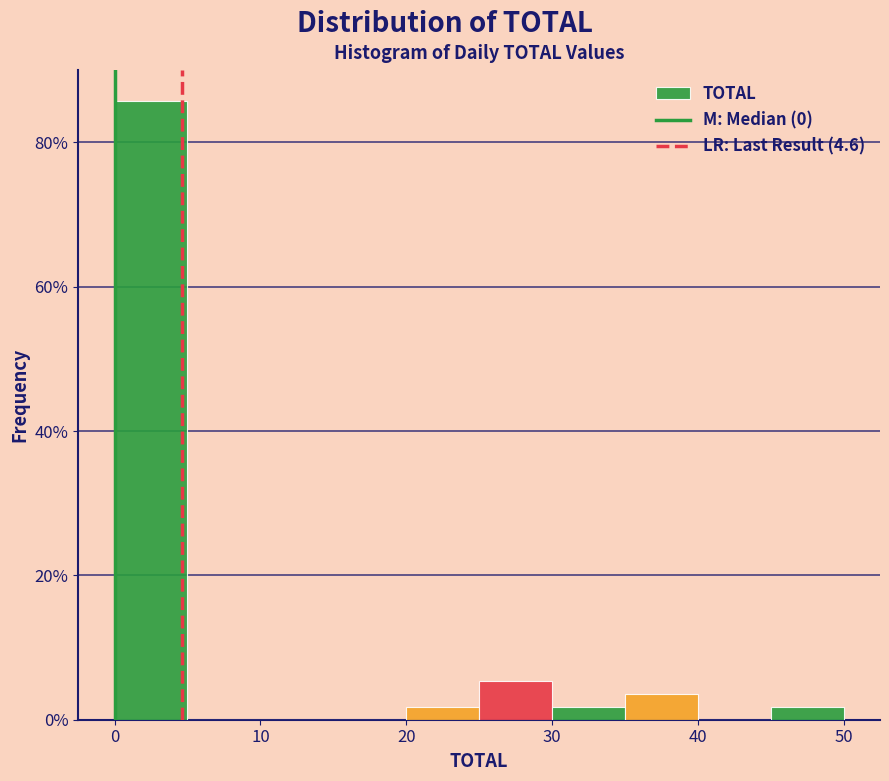

Reading left to right, transcribe this chart: for each bar, give the range it covers on the x-axis and its height. The values are not printed on the chart, so give them approximately, as read against the axis.

0 to 5: 86
5 to 10: 0
10 to 15: 0
15 to 20: 0
20 to 25: under 2
25 to 30: 6
30 to 35: under 2
35 to 40: 4
40 to 45: 0
45 to 50: under 2